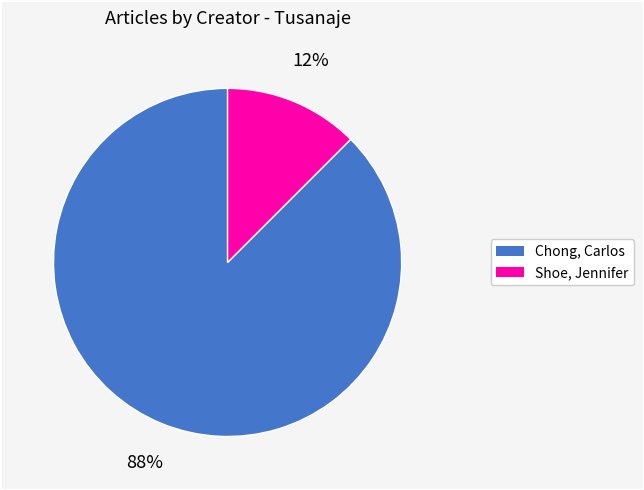

Is there any slice that represents more than half of the pie?

Yes